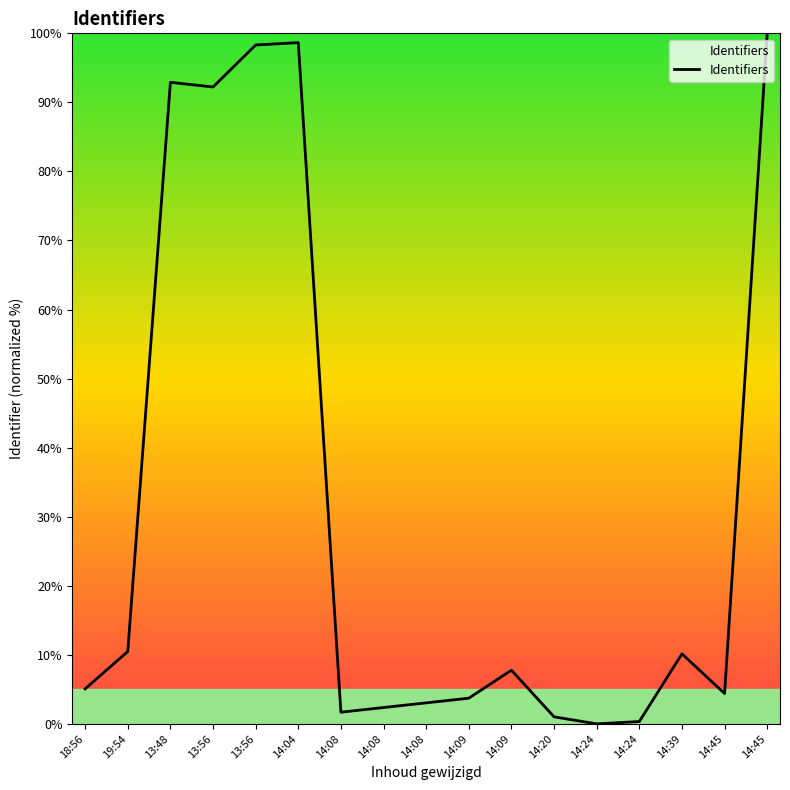

Is this an area chart (filled region under the line)?

Yes